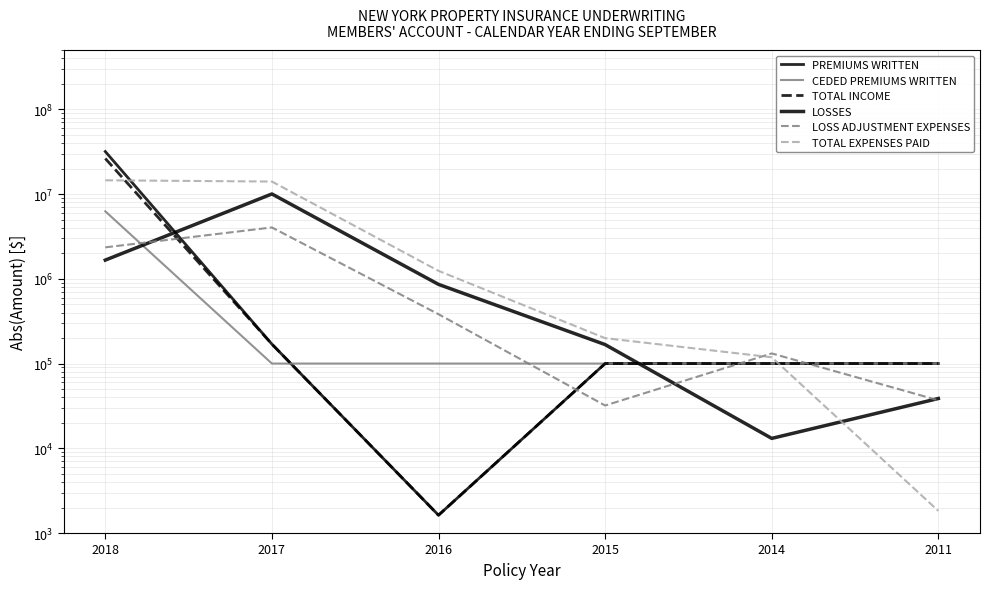

Which category has the highest value in the PREMIUMS WRITTEN series?

2018